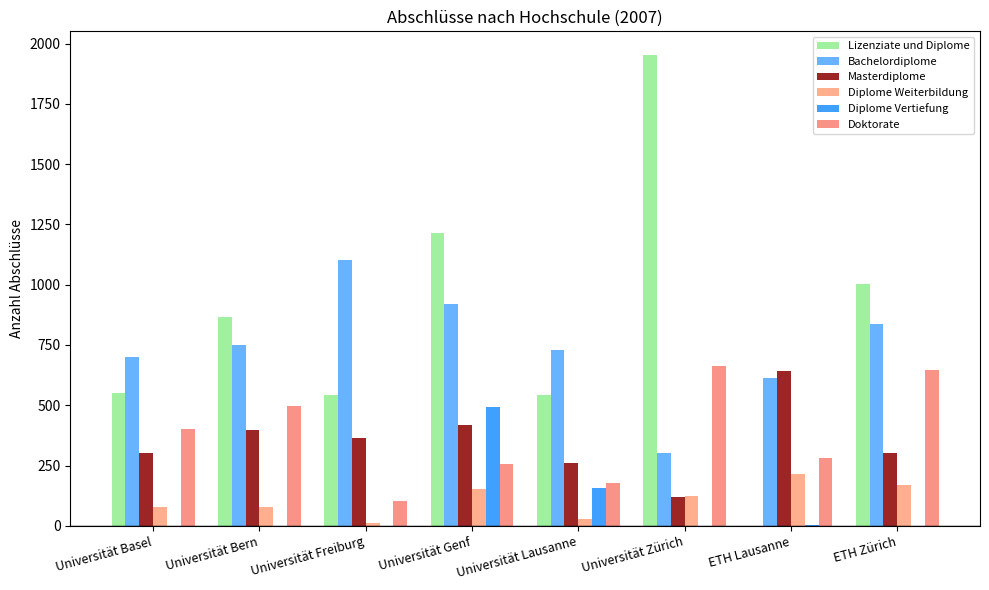

How many data points does each series have?

8